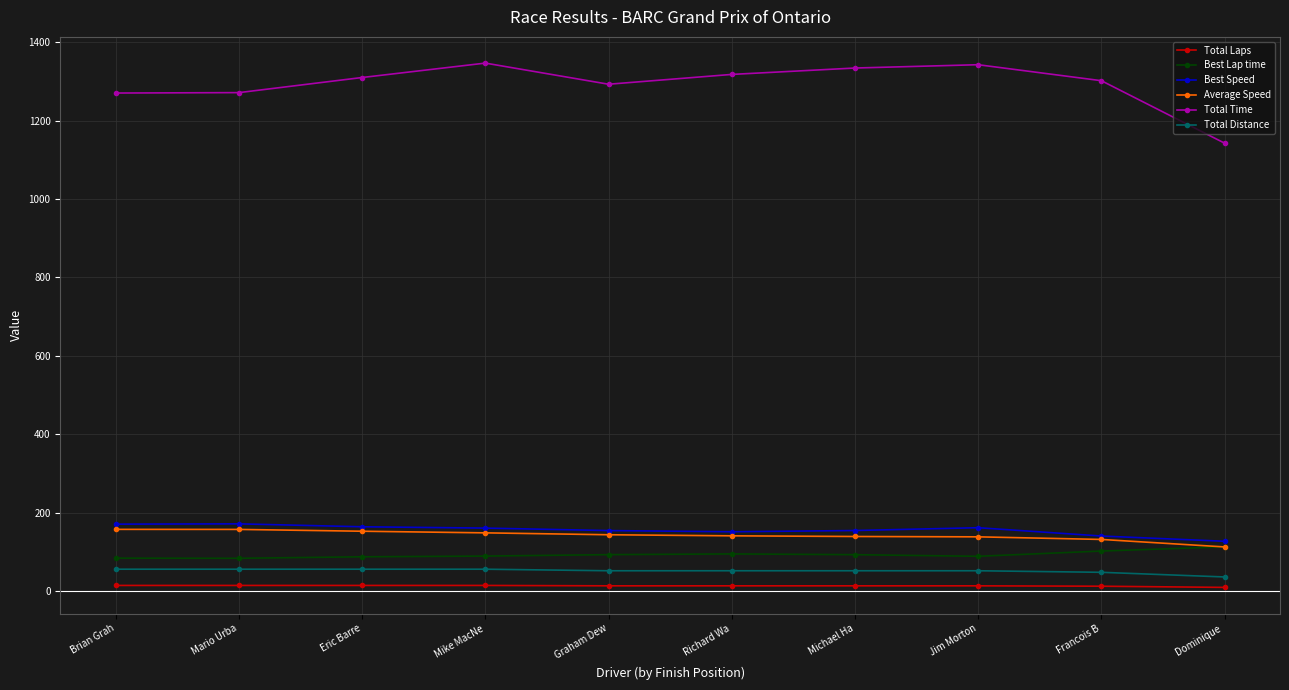

How many series are shown in this chart?

6